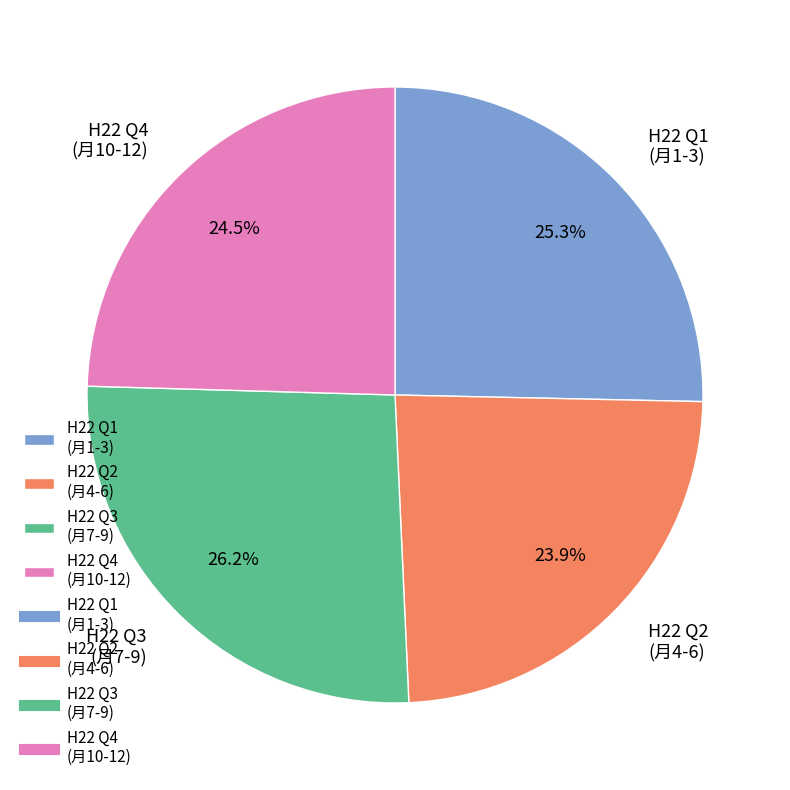

How many segments does this pie chart have?

4